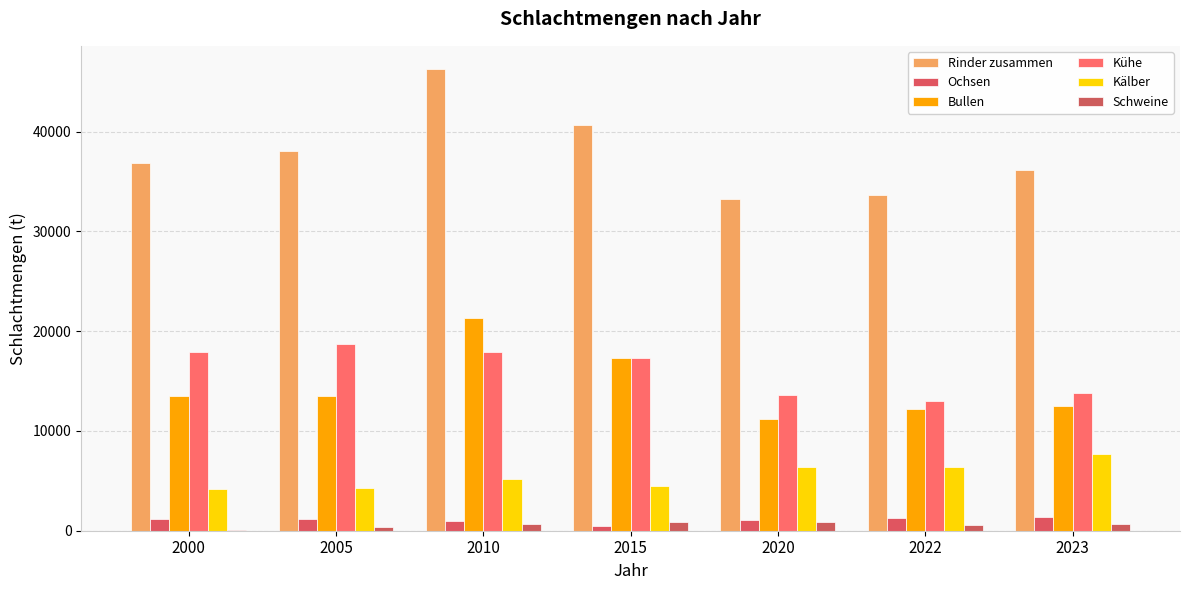

What is the value of the Ochsen bar at the 5th from the left?

1026